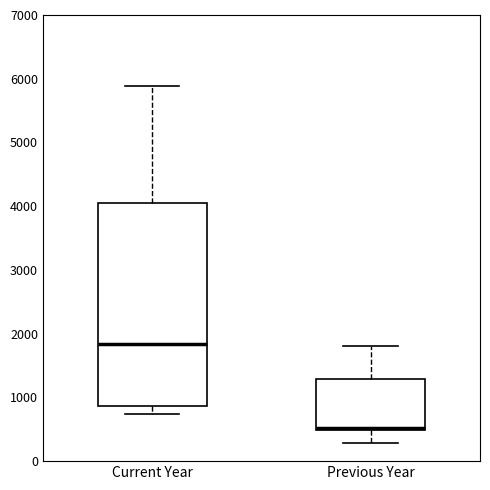

Which box has the lowest median line?

Previous Year